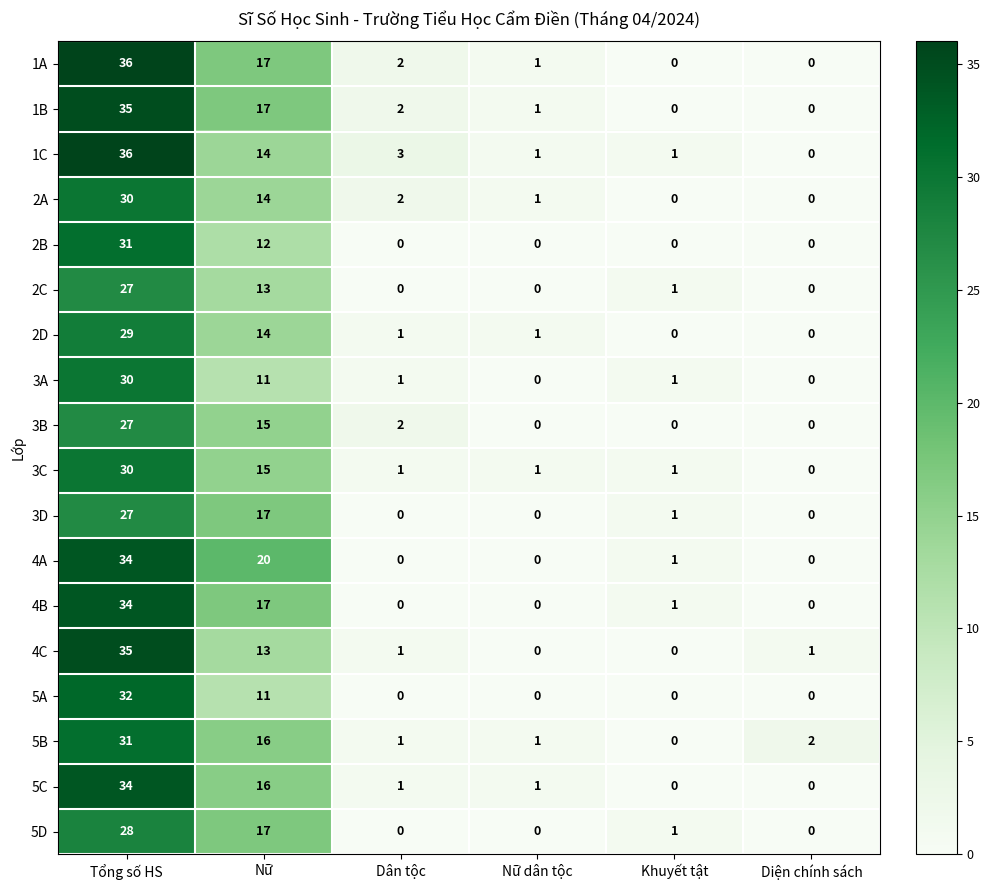

What is the approximate value of 2C at Tổng số HS?

27